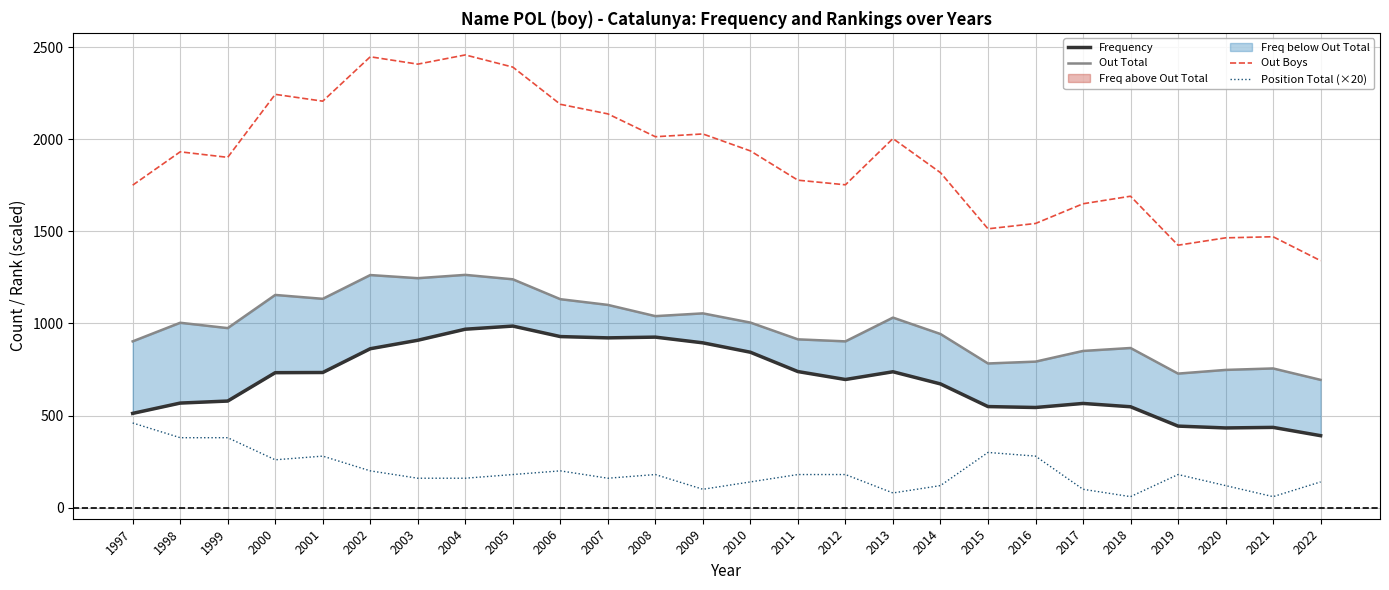

Count the number of data series in this chart.

4